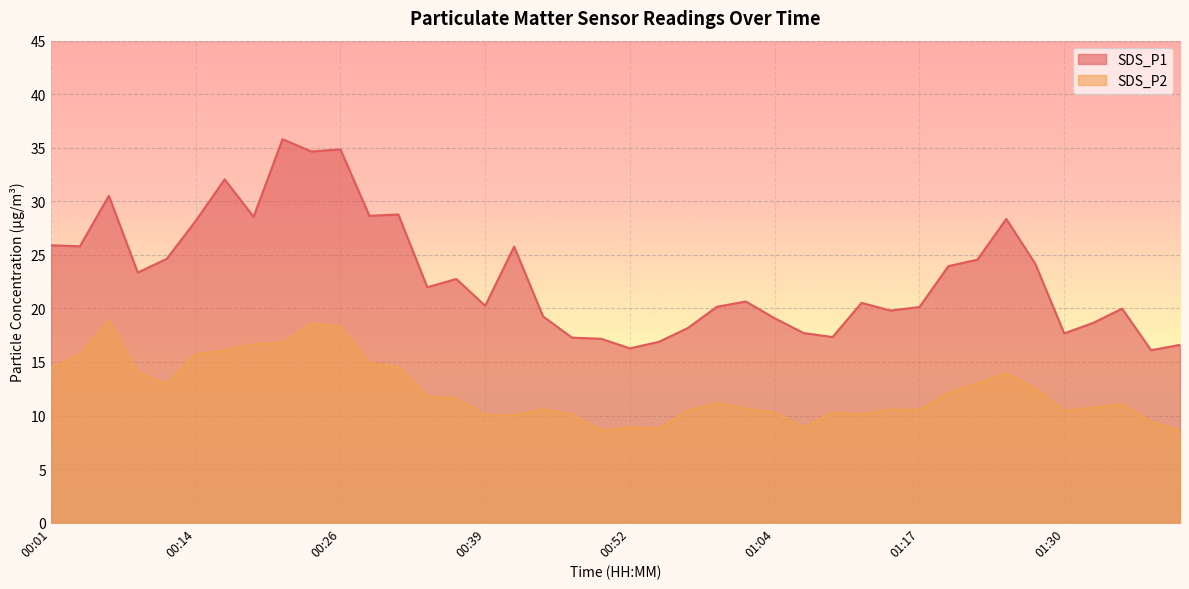

What is the label of the 33rd point from the left?

01:22